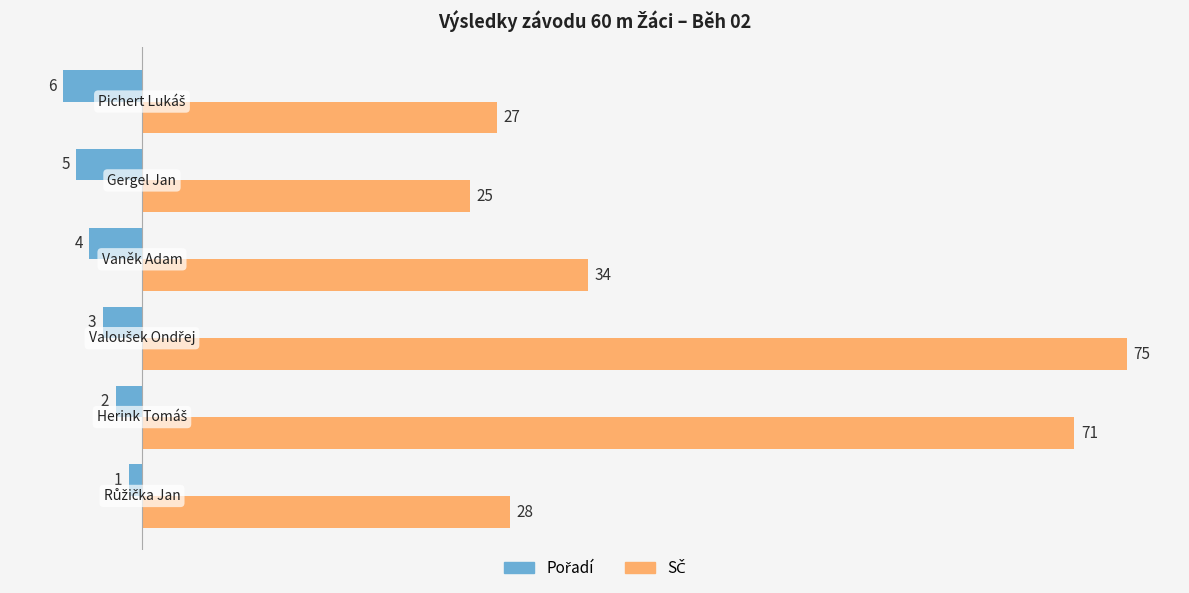

What is the minimum value shown in the chart?

-6